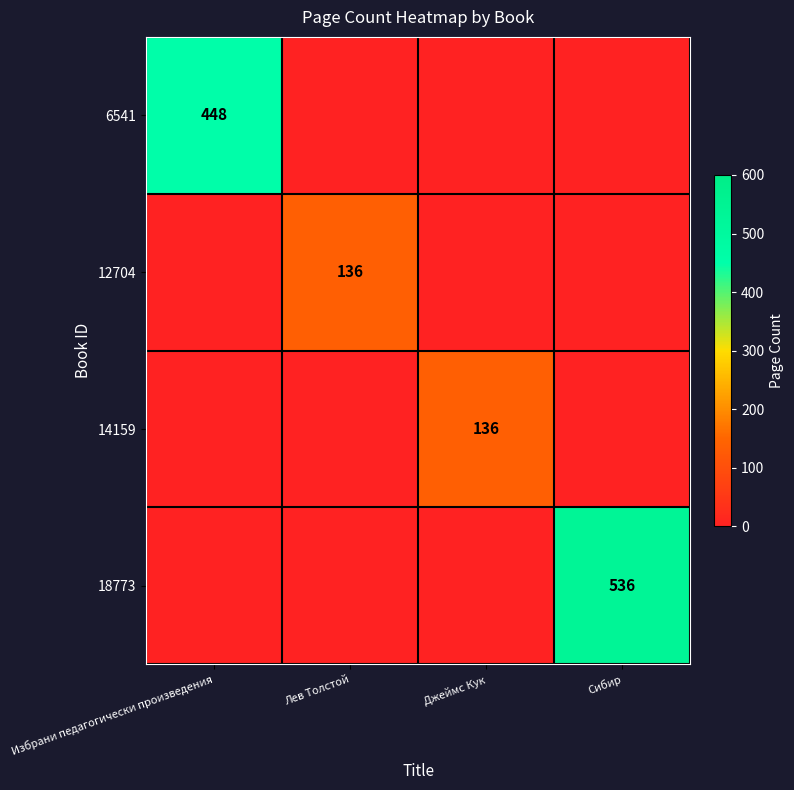

True or false: 14159 has a value of 45 at Джеймс Кук.

False